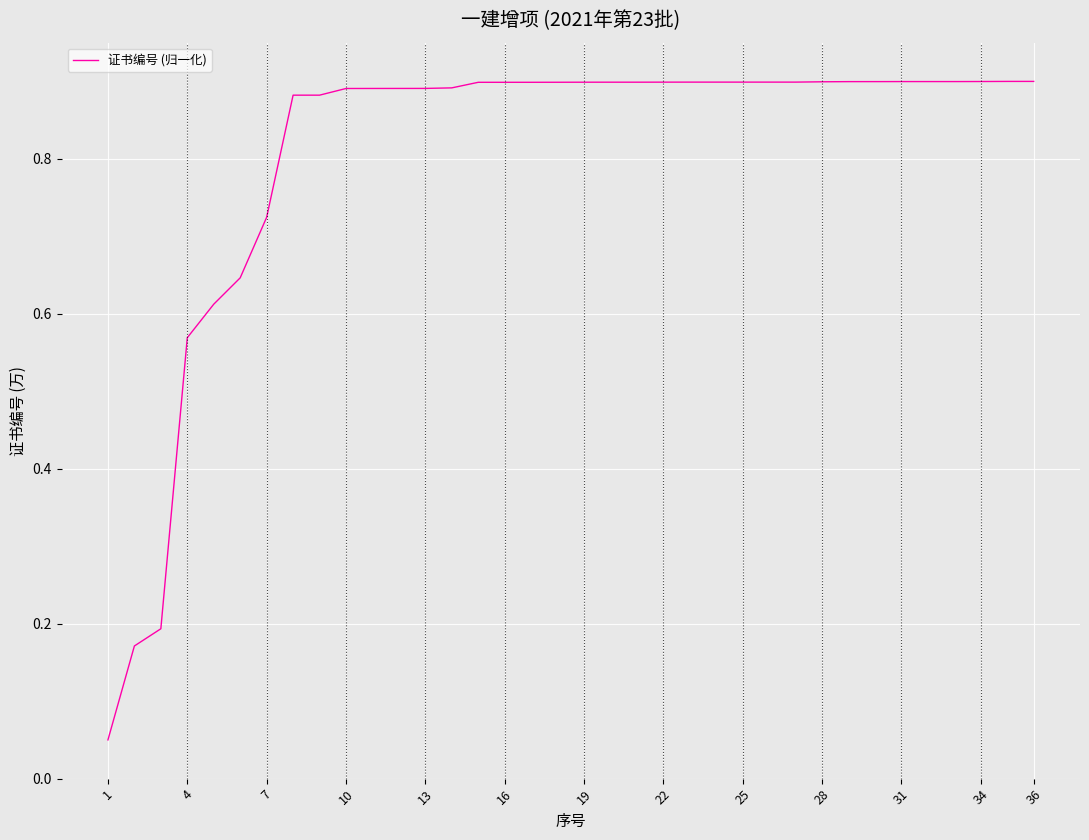

What is the difference between the maximum and minimum values?

0.8